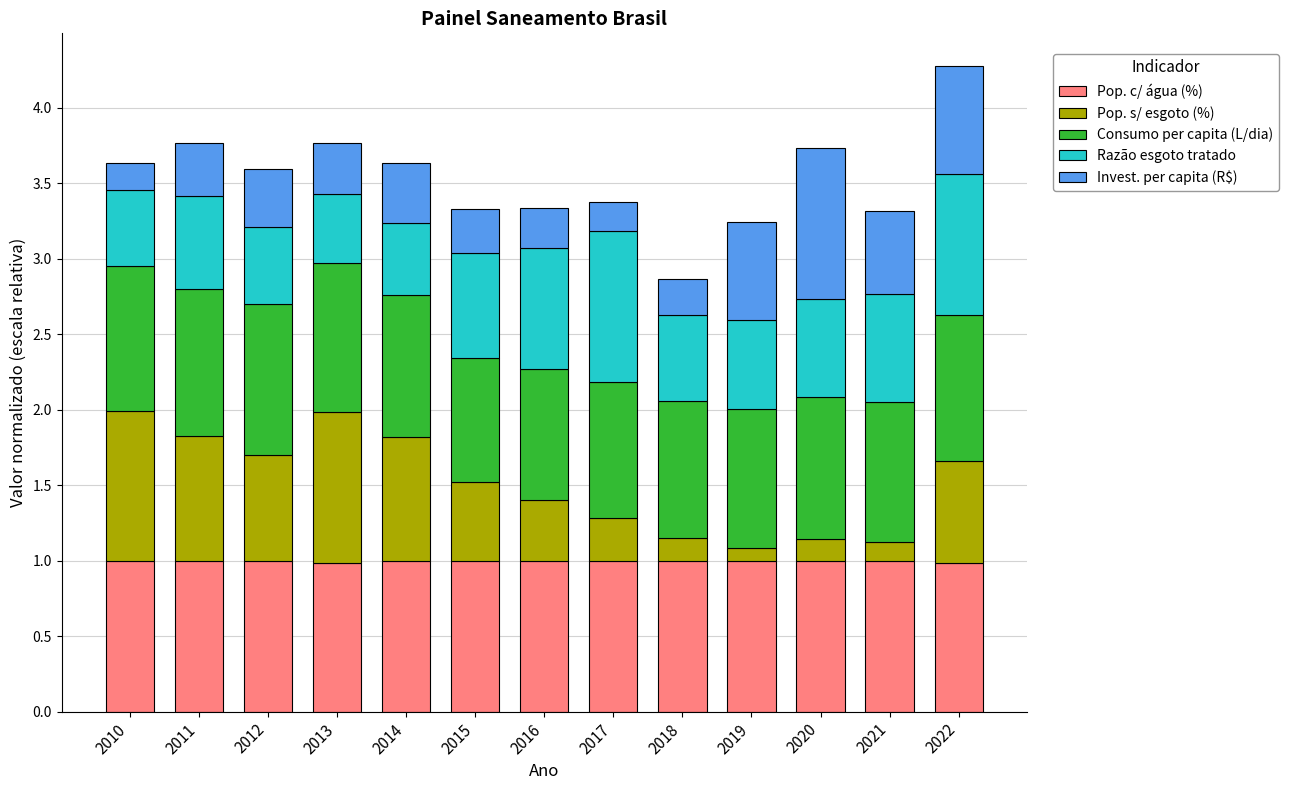

At which category is the sum across all series the highest?

2022